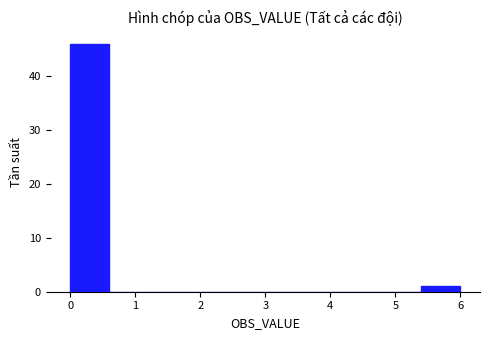

Reading left to right, transcribe this chart: for each bar, give the range it covers on the x-axis and its height. The values are not printed on the chart, so give them approximately, as read against the axis.

0.0 to 0.6: 46
0.6 to 1.2: 0
1.2 to 1.8: 0
1.8 to 2.4: 0
2.4 to 3.0: 0
3.0 to 3.6: 0
3.6 to 4.2: 0
4.2 to 4.8: 0
4.8 to 5.4: 0
5.4 to 6.0: 1